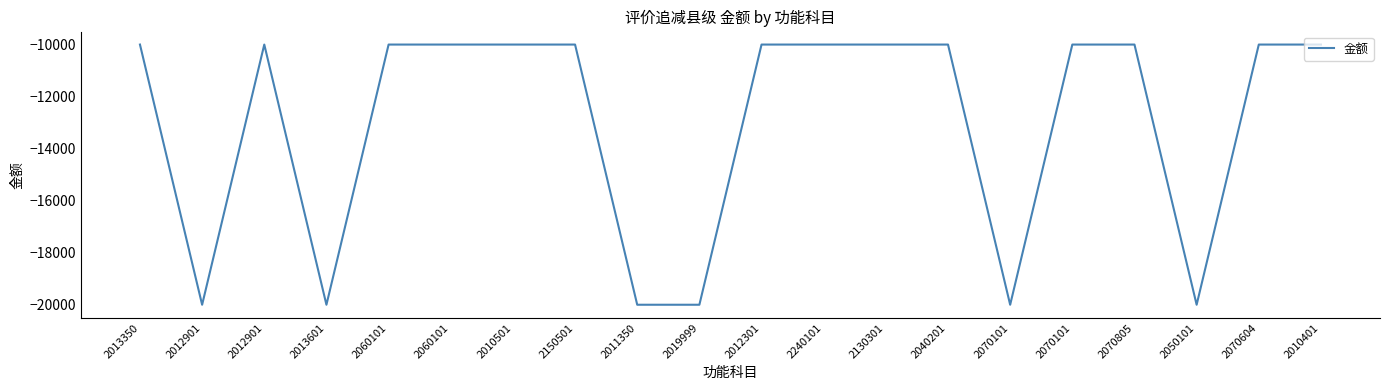

Reading left to right, what are all the values shown in this chart?

2013350=-10000	2012901=-20000	2012901=-10000	2013601=-20000	2060101=-10000	2060101=-10000	2010501=-10000	2150501=-10000	2011350=-20000	2019999=-20000	2012301=-10000	2240101=-10000	2130301=-10000	2040201=-10000	2070101=-20000	2070101=-10000	2070805=-10000	2050101=-20000	2070604=-10000	2010401=-10000